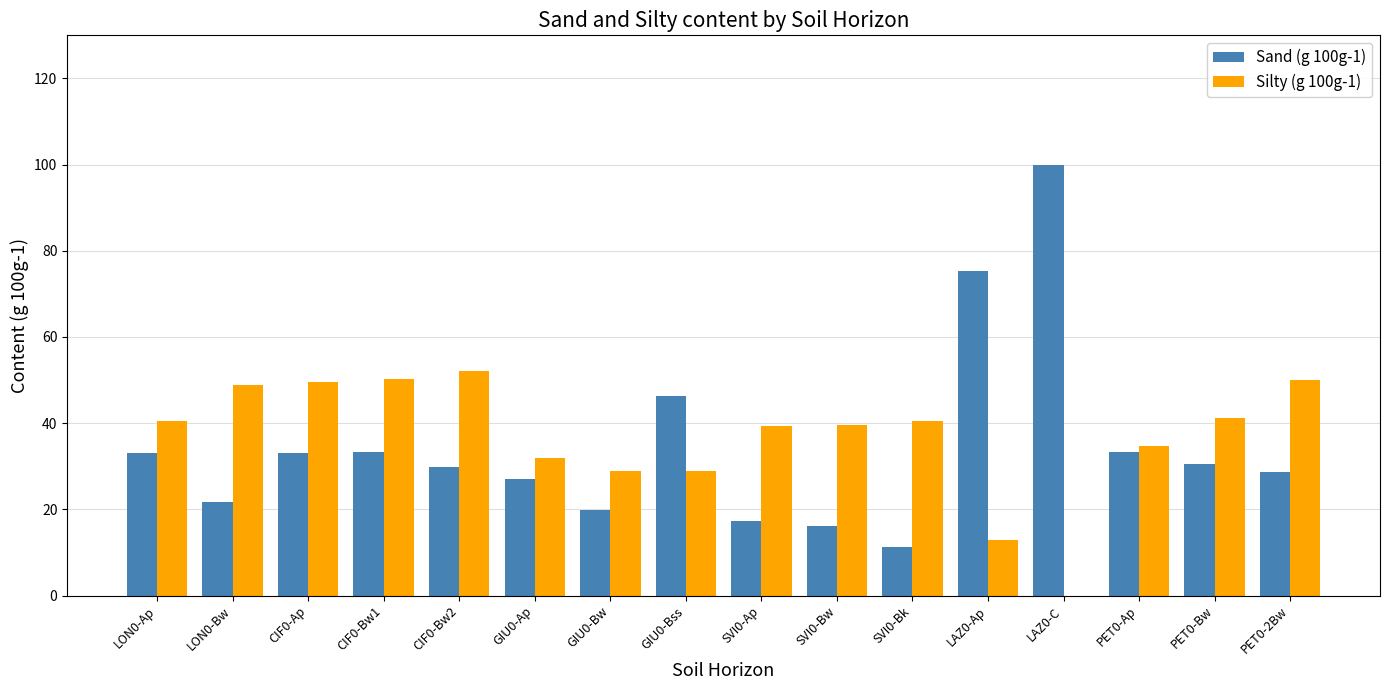

Is it true that Sand (g 100g-1) equals 30.6 at SVI0-Ap?

False